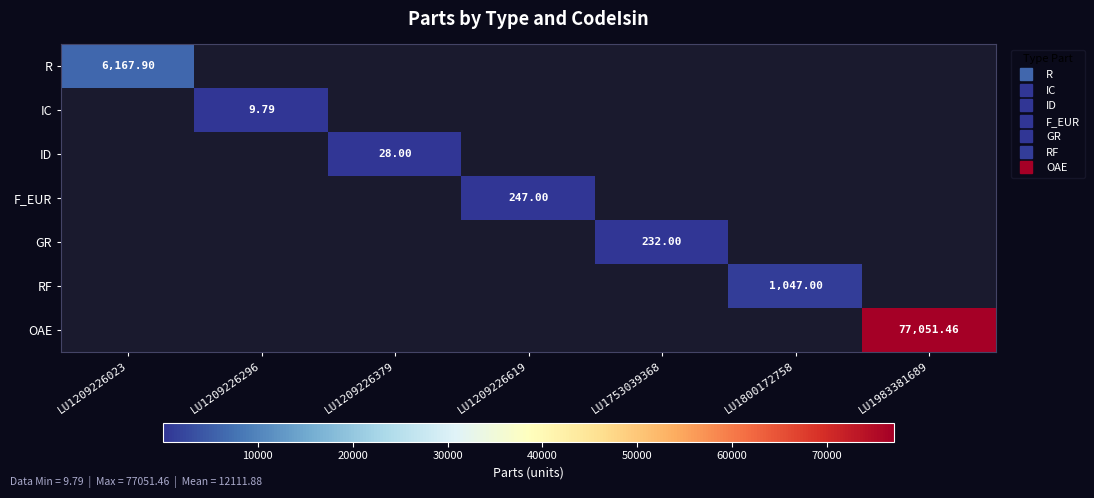

Where is R nearest to the value 6167?

LU1209226023